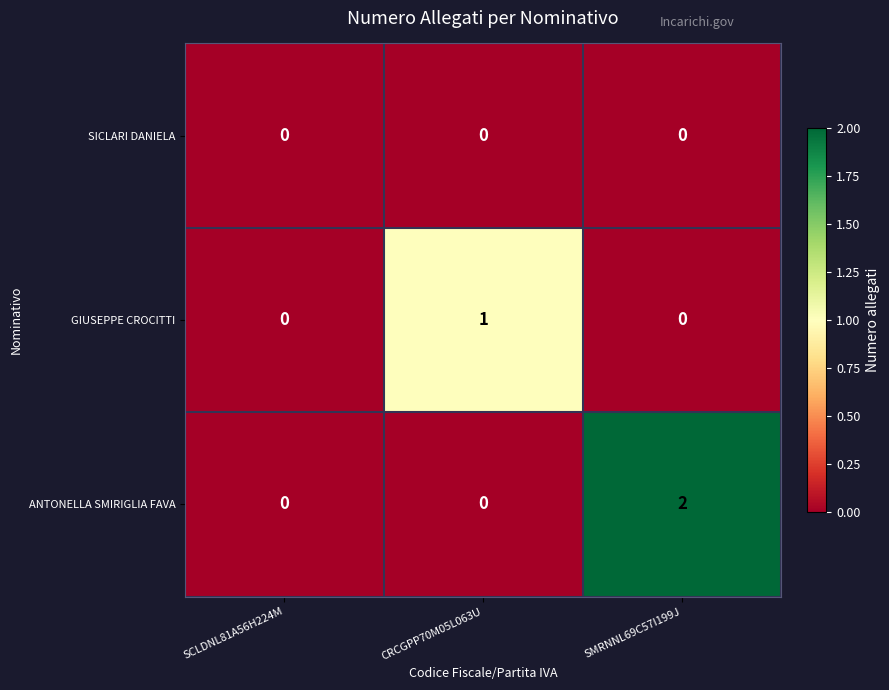

How many GIUSEPPE CROCITTI values are between 0 and 1?

3